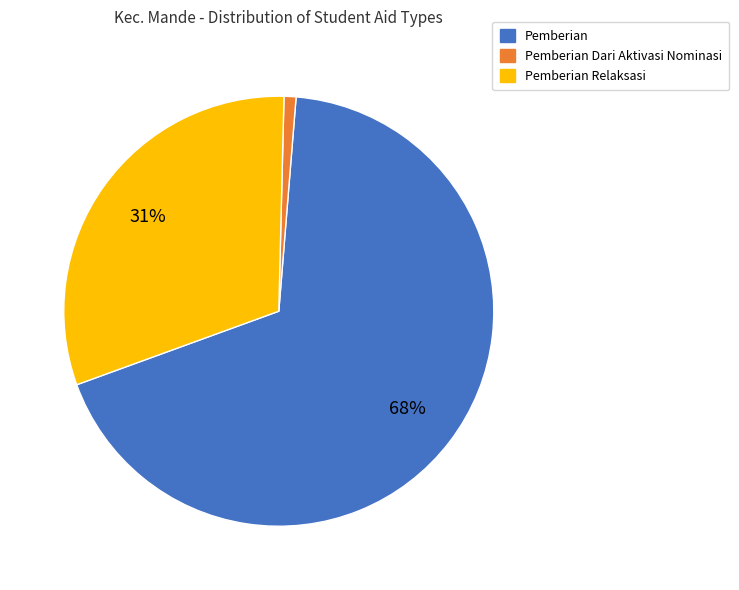

What is the ratio of the value at Pemberian Relaksasi to the value at Pemberian?

0.5